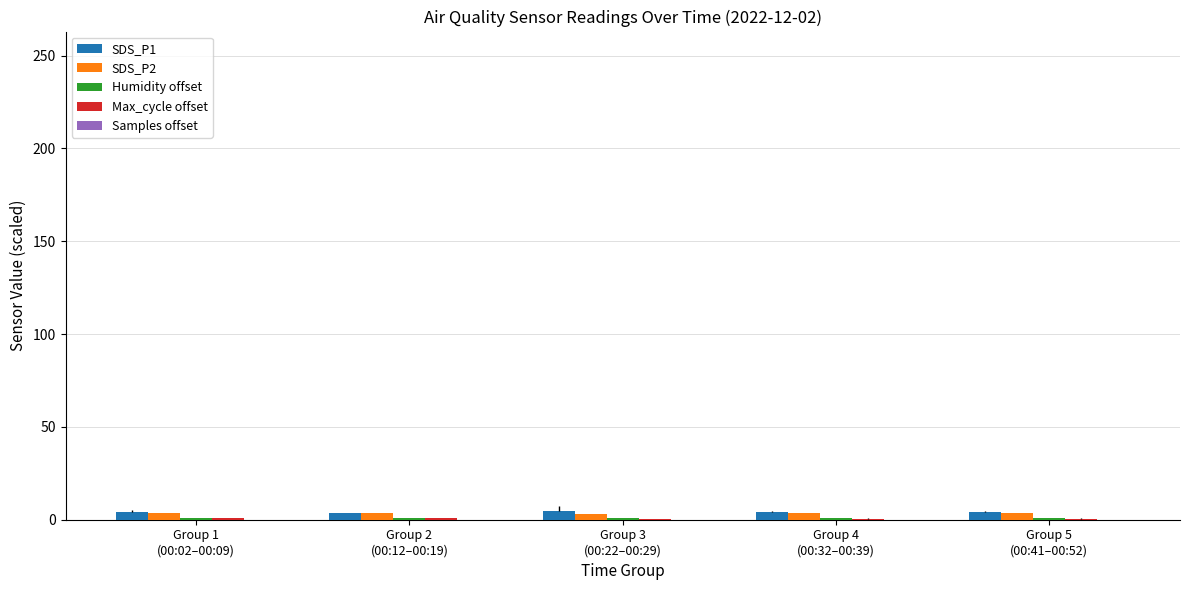

What is the sum of the SDS_P2 values at Group 1
(00:02–00:09) and Group 2
(00:12–00:19)?

6.7